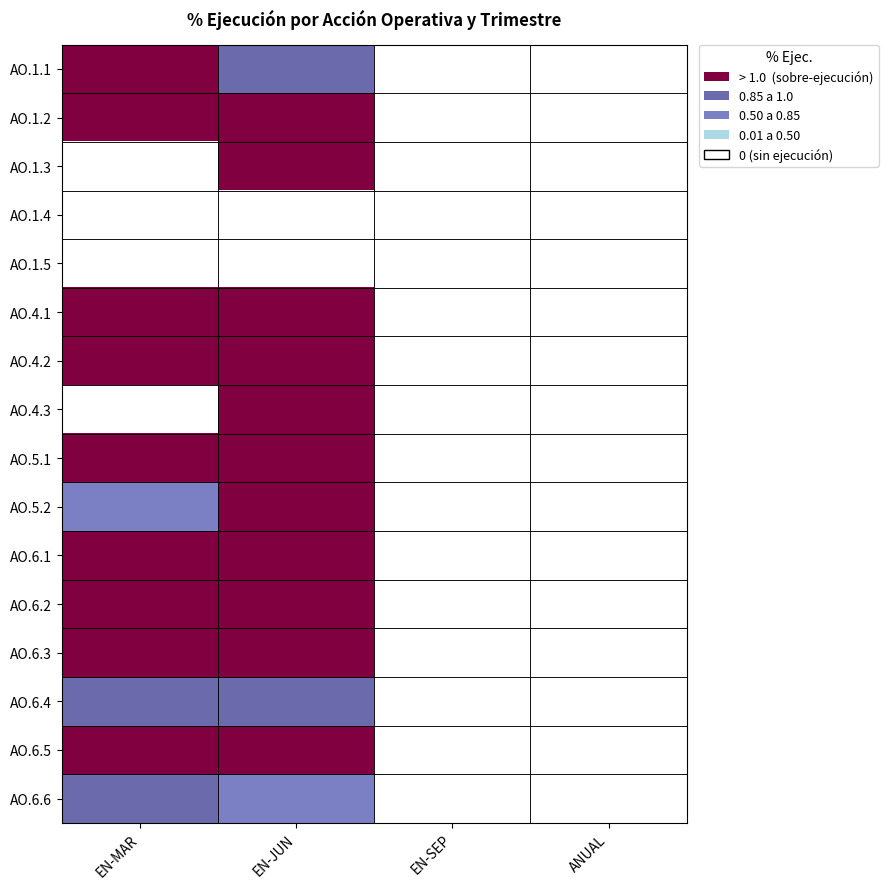

At which category is the sum across all series the highest?

EN-JUN